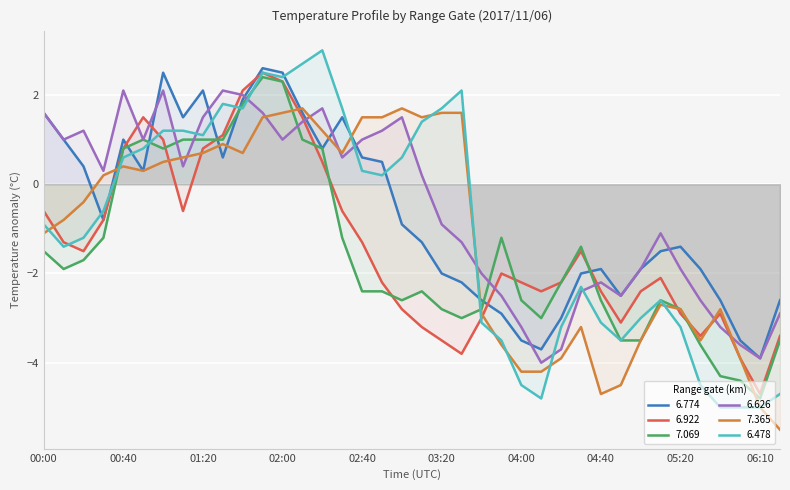

Is it true that 6.774 equals -3.4 at 03:20?

False